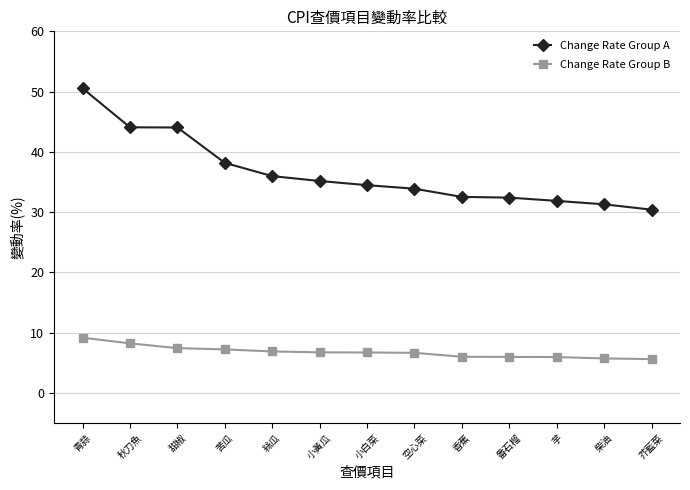

What is the maximum value shown in the chart?

50.5